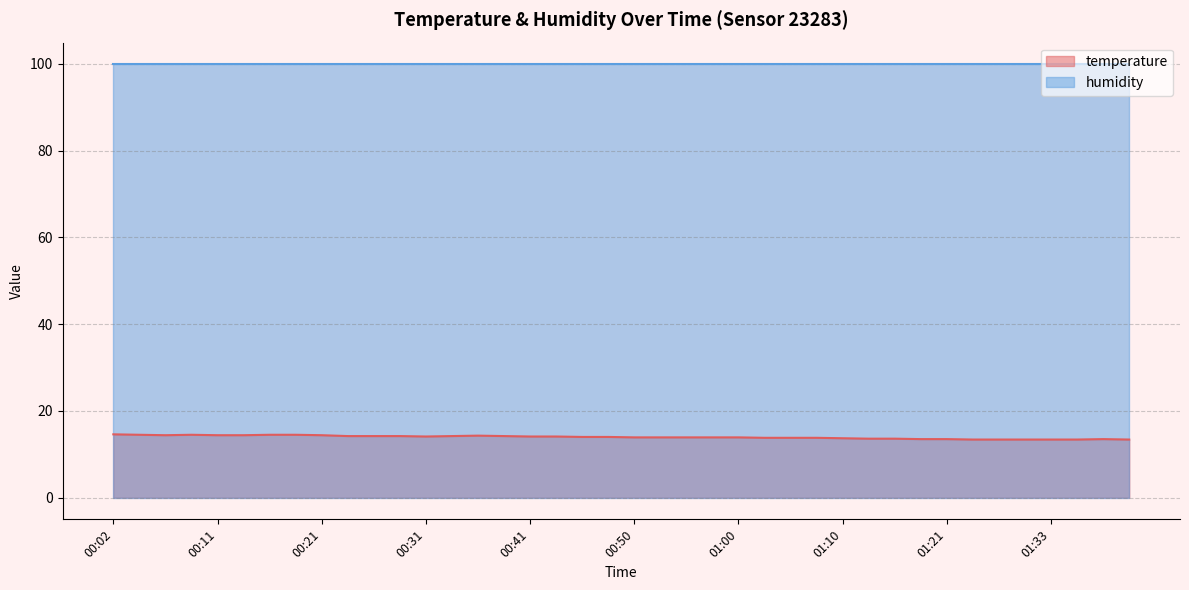

At 00:02, list the series in order from smallest to largest.

temperature, humidity